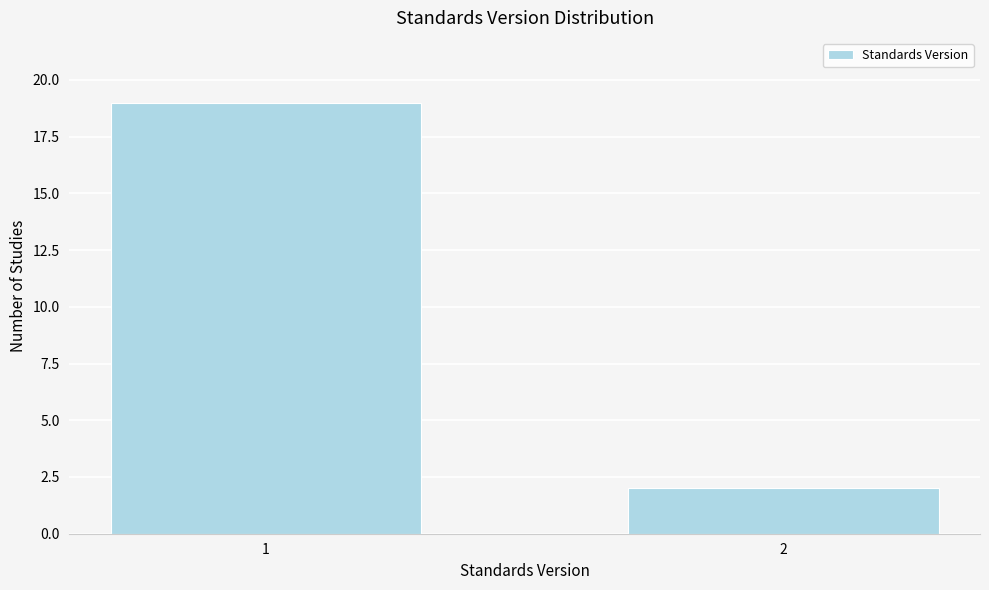

Reading left to right, list all the values displayed in this chart.

1=19	2=2